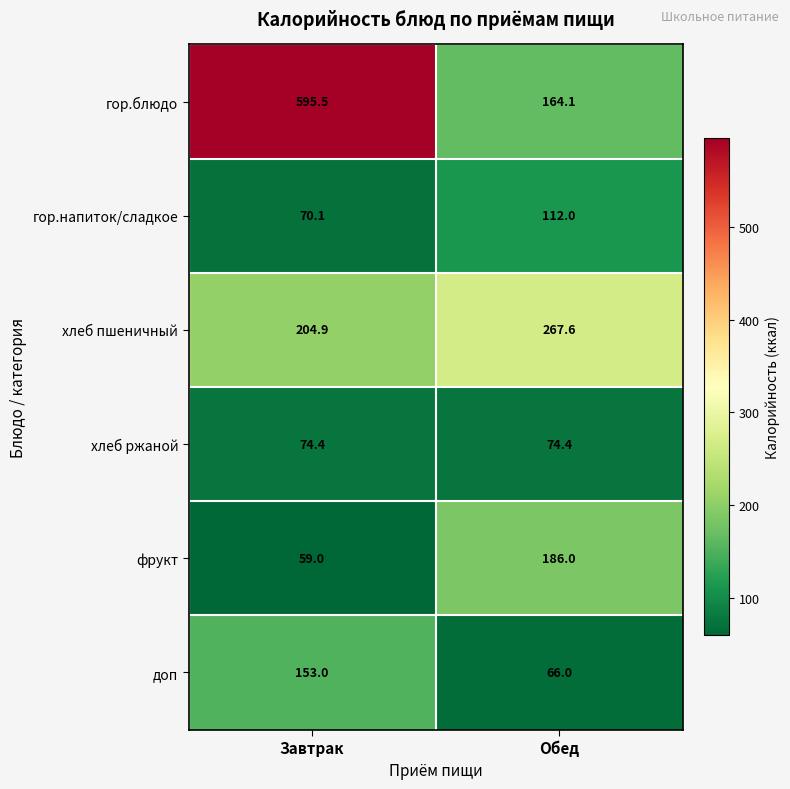

The гор.блюдо series shows 74.3 at Обед. True or false?

False